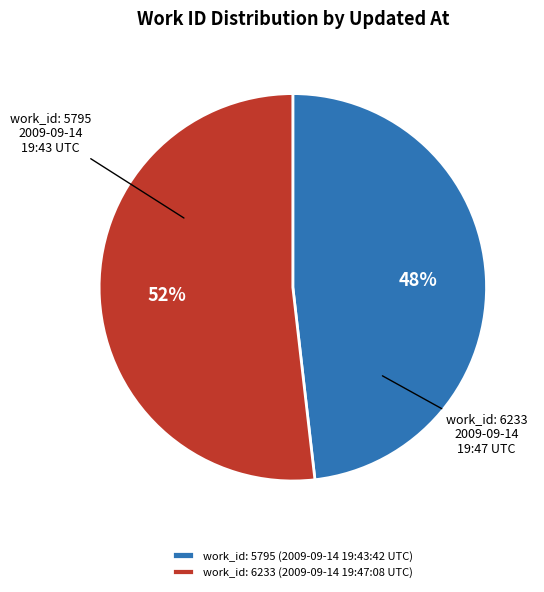

Which category has the smallest portion of the pie?

work_id: 5795 (2009-09-14 19:43:42 UTC)